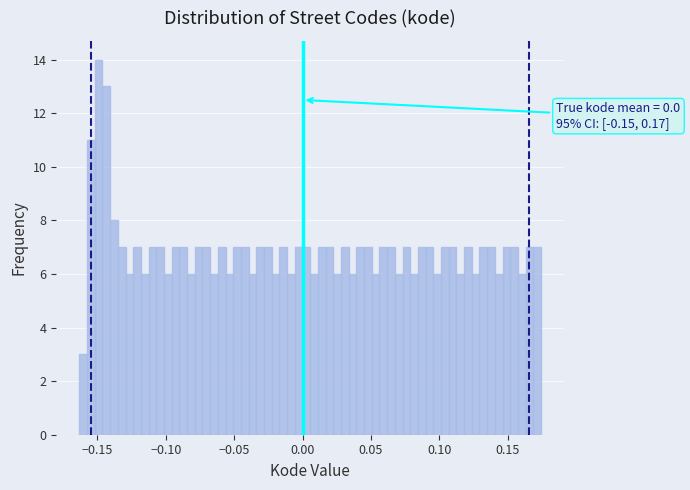

Around what value on the x-axis is the tallest bar? Give the approximate position of its centre, as read against the axis.

-0.150